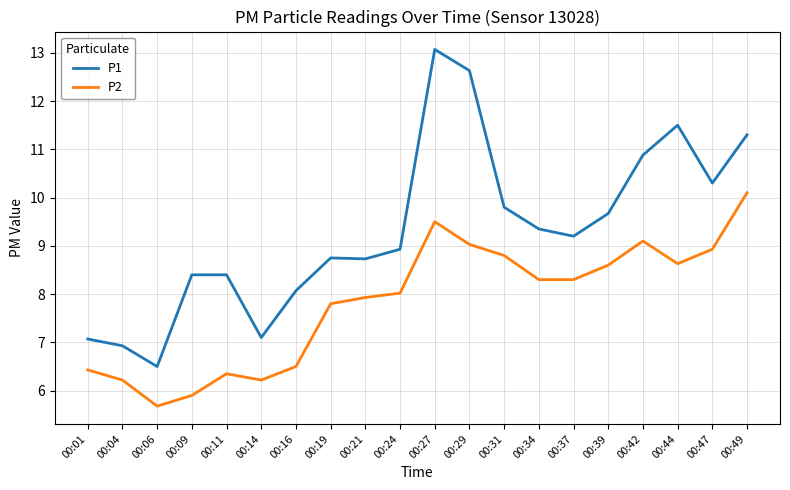

True or false: P2 and P1 cross at least once.

False